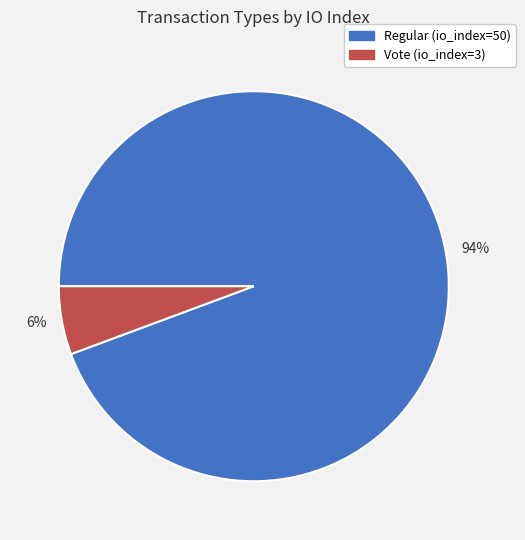

Is there a majority slice in this chart?

Yes